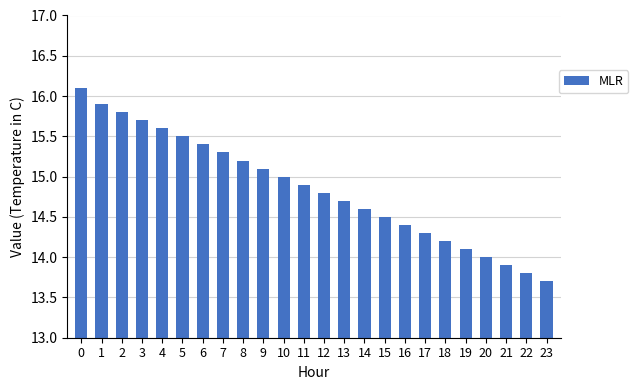

How many bars are there in total?

24